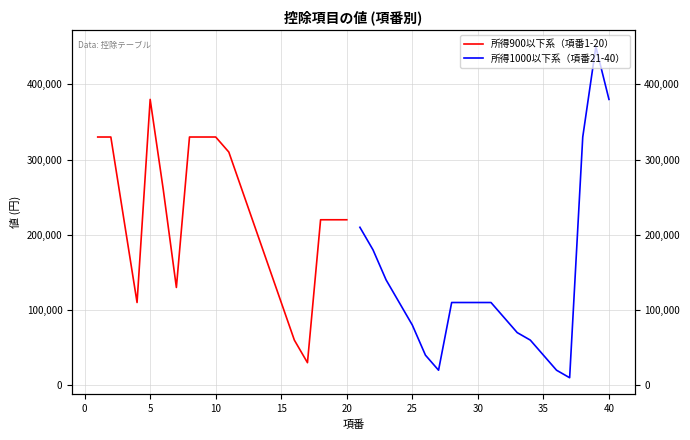

List the series in order of their peak value, lowest first.

所得900以下系（項番1-20）, 所得1000以下系（項番21-40）